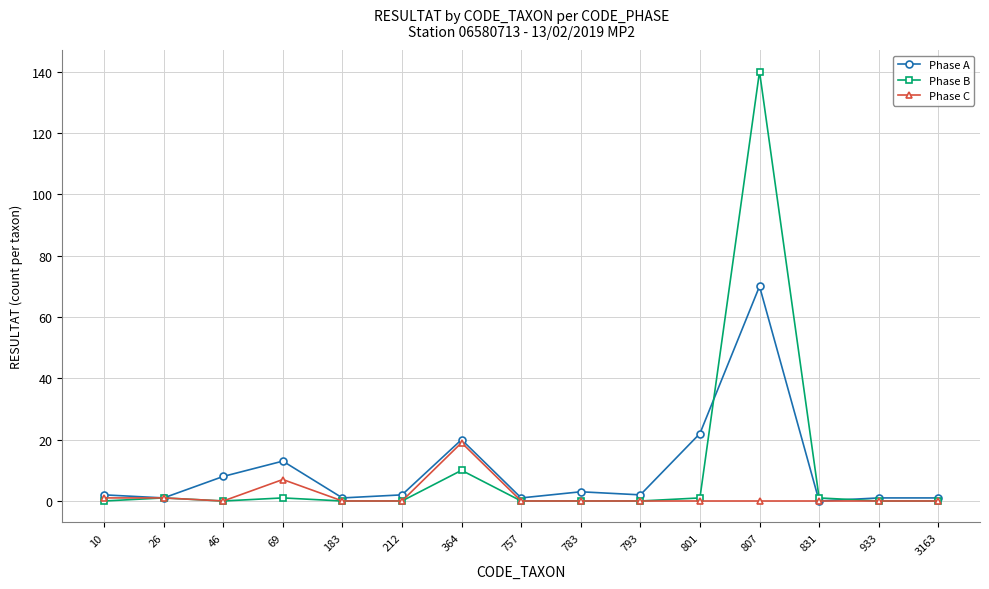

How many distinct data groups are displayed?

3